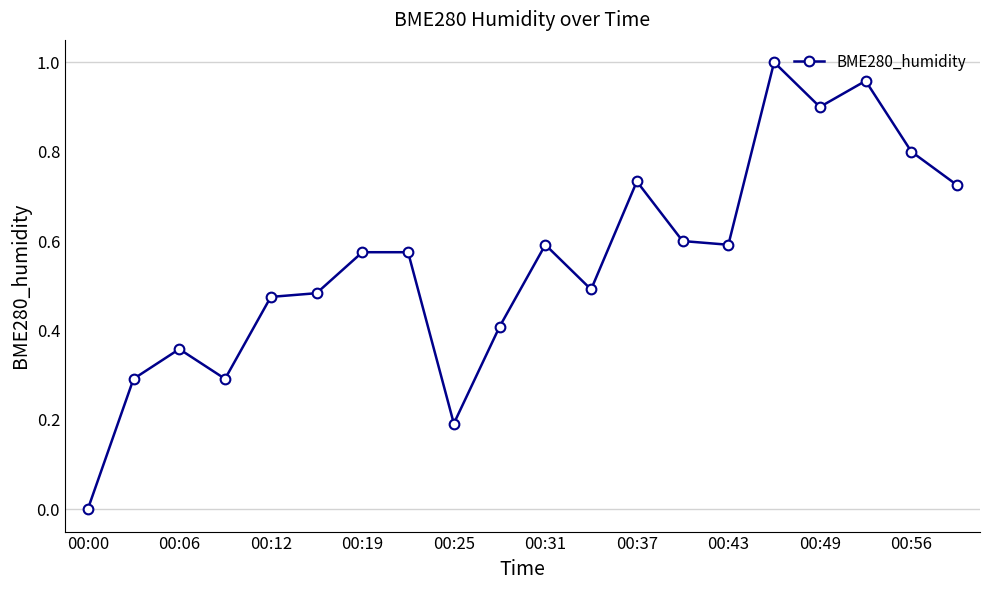

True or false: there are more than 0 points higher than both neighbors.

True